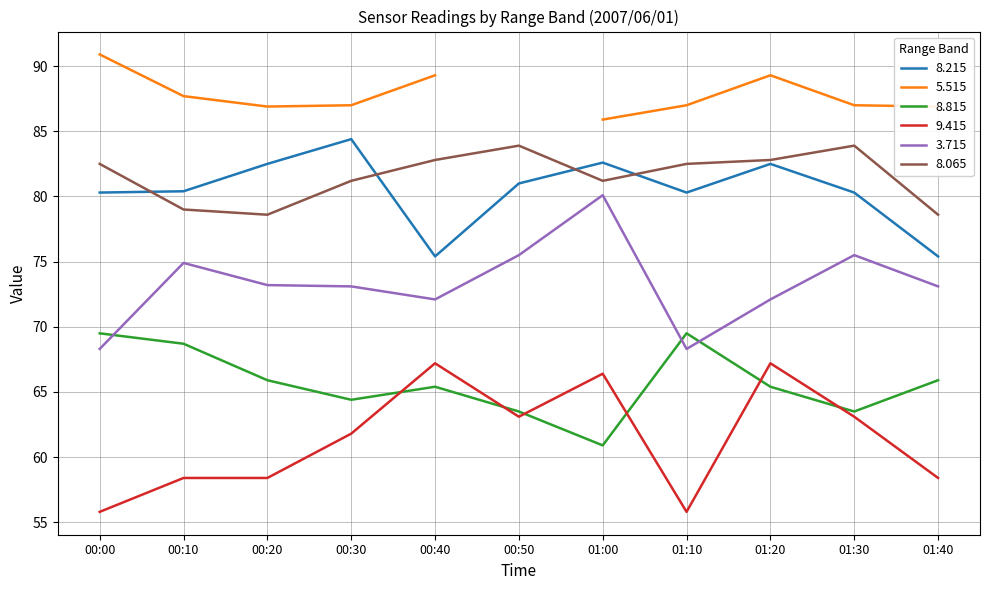

Where is   8.065 nearest to the value 81?

00:30